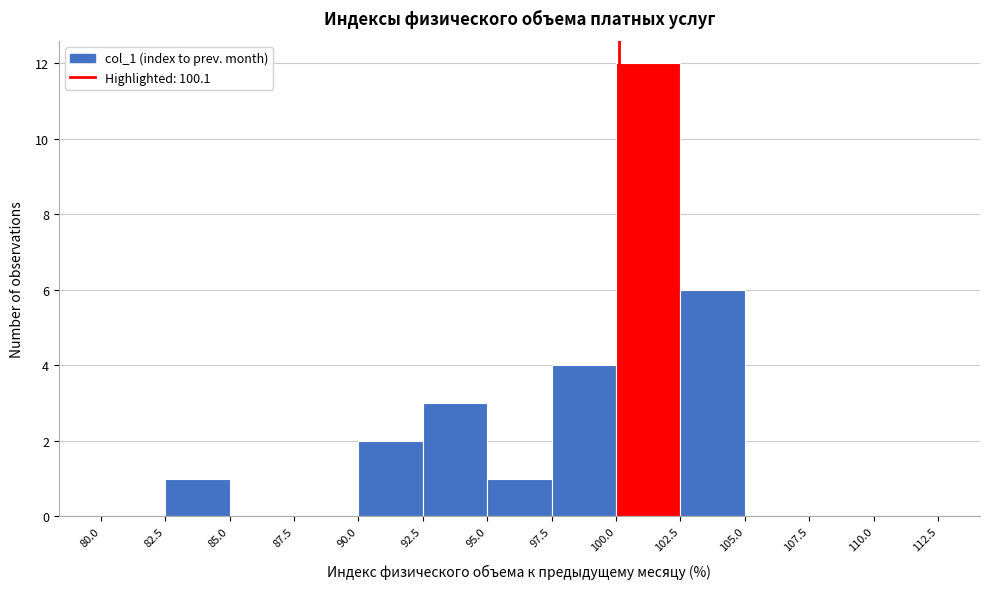

Which range on the x-axis has the tallest bar?

100.0 to 102.5